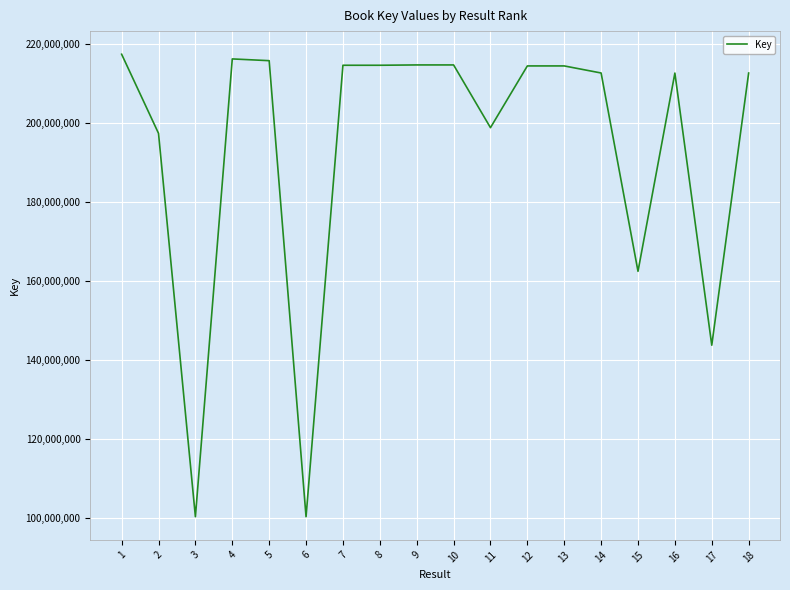

Between 15 and 5, which is larger?

5